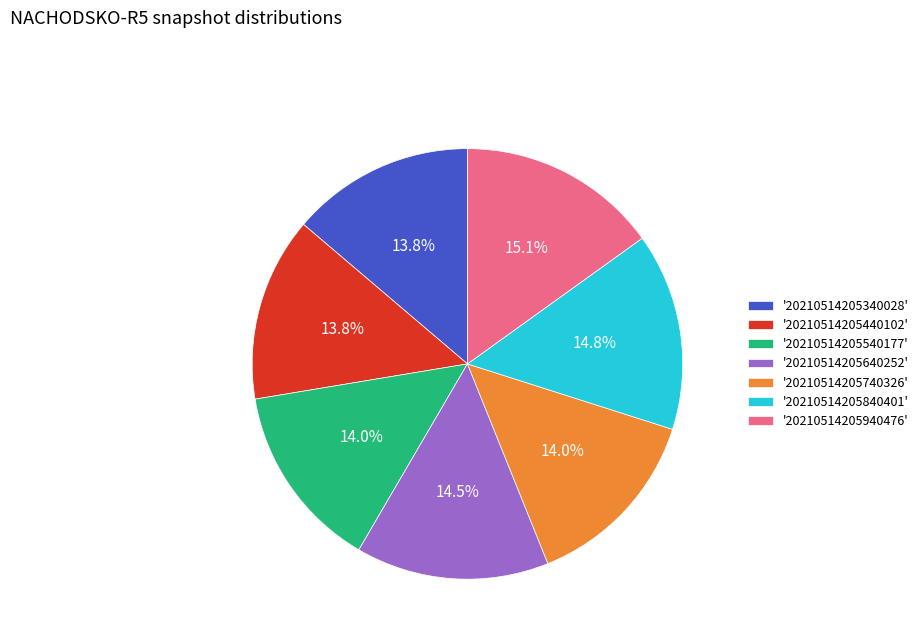

How many slices are in this pie chart?

7